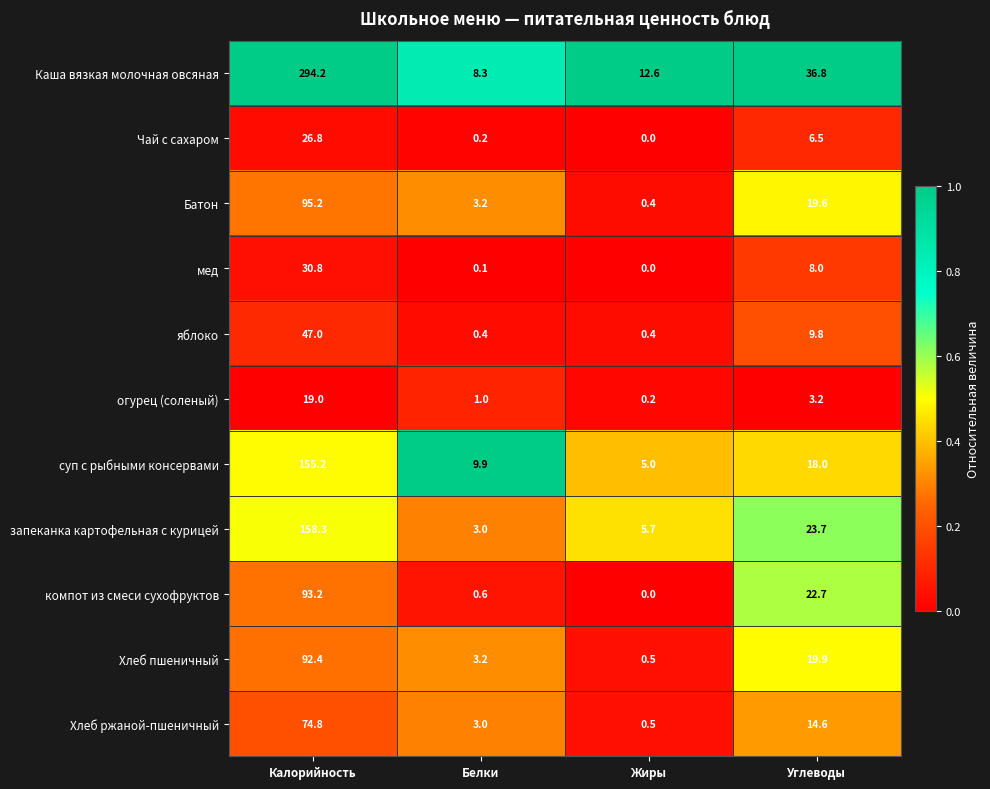

Which series has the widest spread of values?

Каша вязкая молочная овсяная